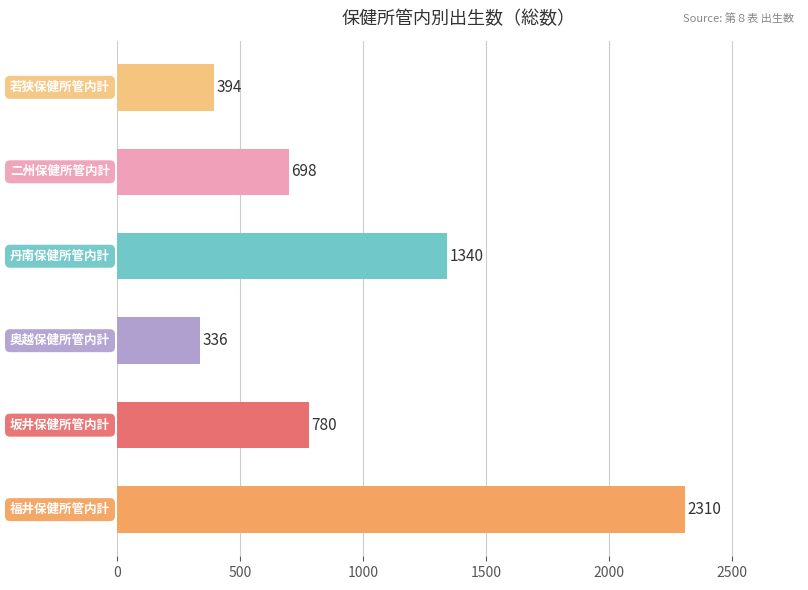

What is the minimum value shown in the chart?

336